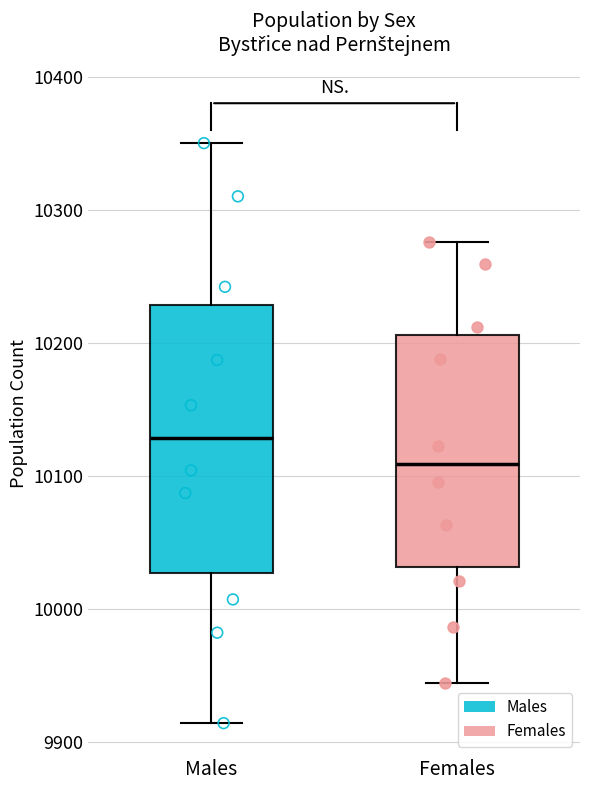

Where does the upper whisker of the box for Females end on the y-axis? The values are not printed on the chart, so give them approximately, as read against the axis.

10280